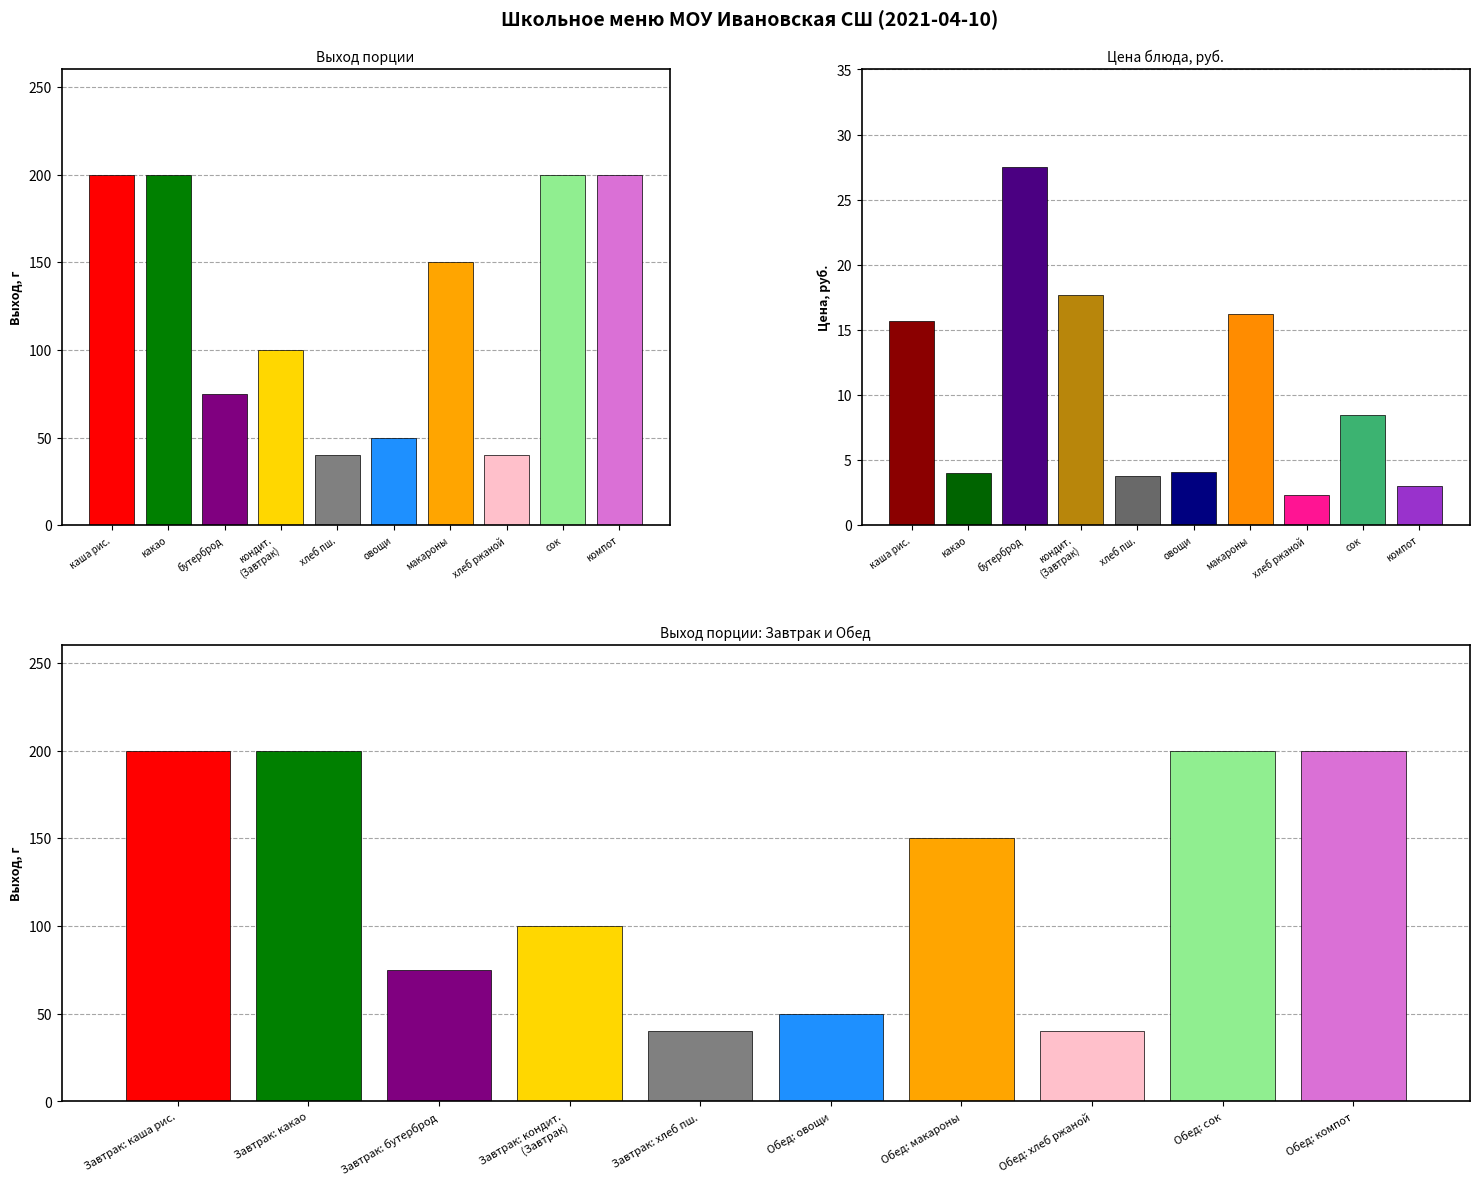

Which category has the highest value across all series?

каша рис.